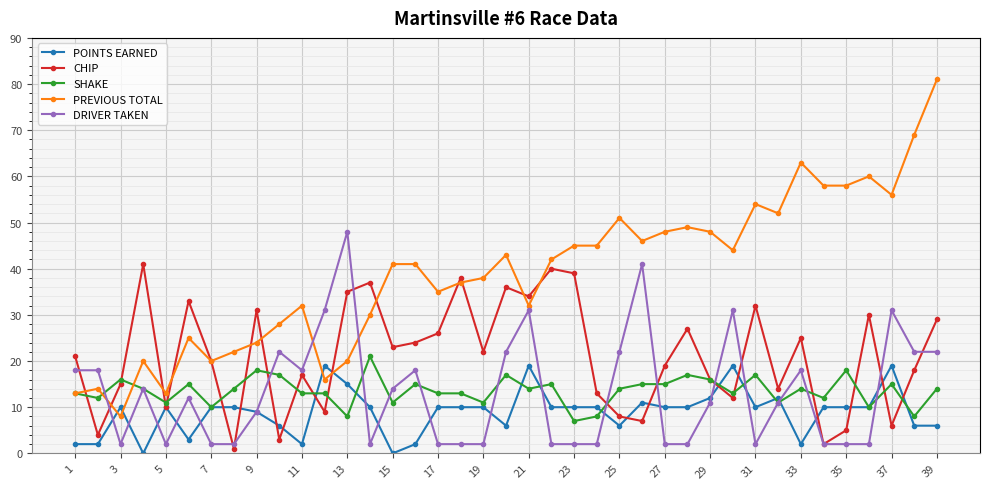

What is the highest value of the DRIVER TAKEN series?

48